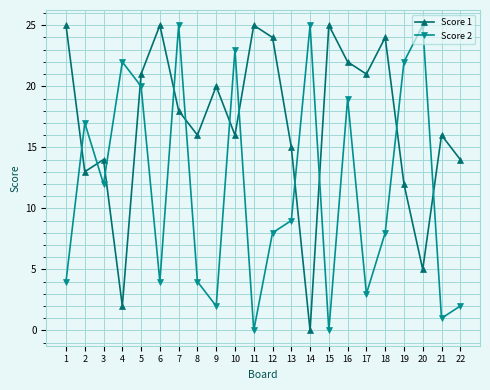

Which series ends up on top after the final intersection of Score 2 and Score 1?

Score 1